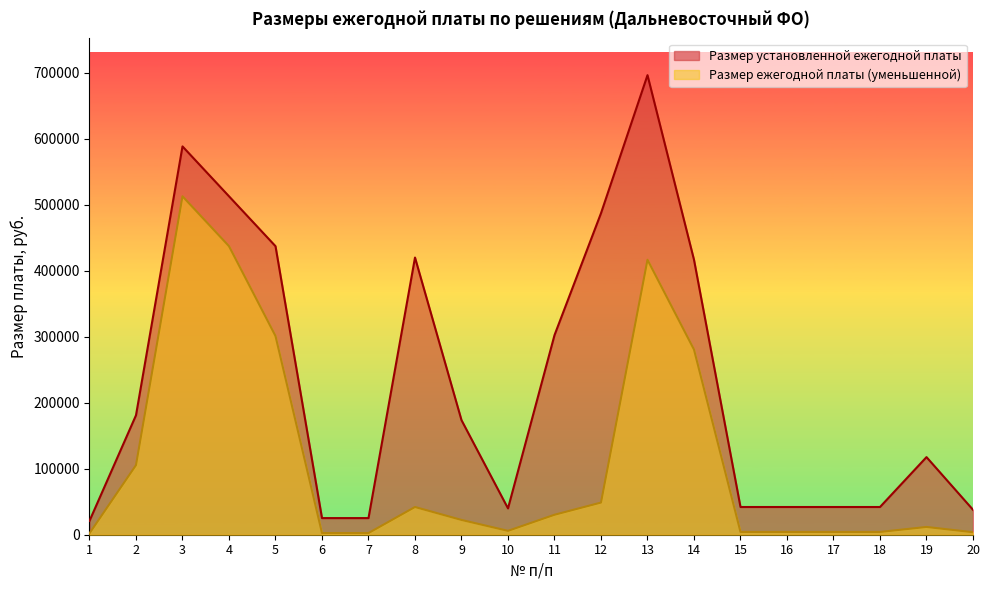

At which label does Размер ежегодной платы (уменьшенной) reach its peak?

3